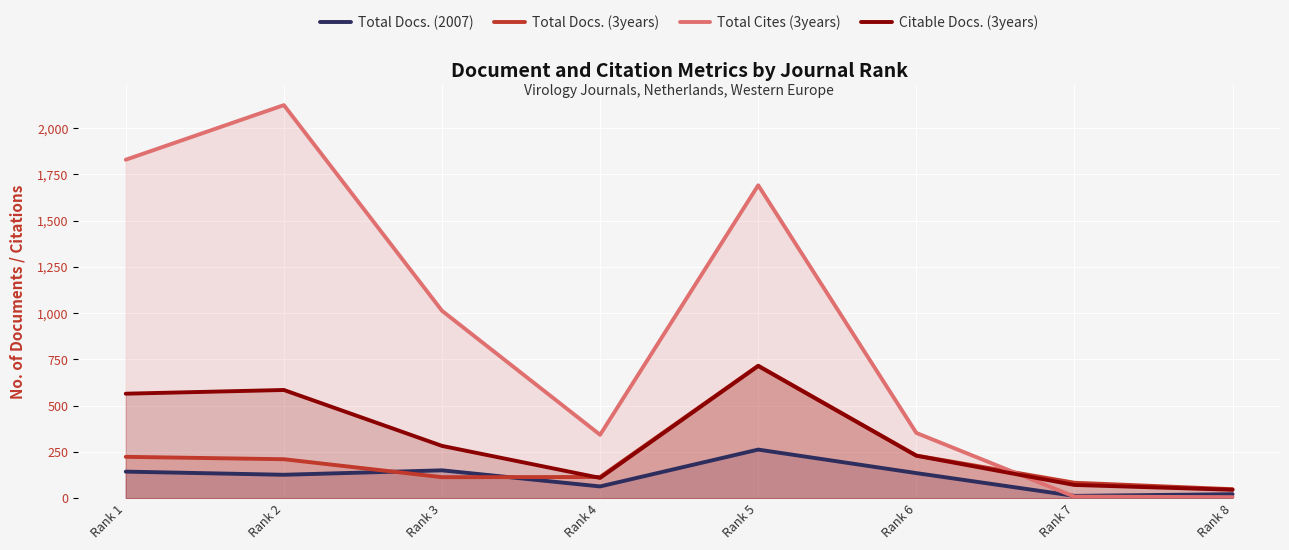

What is the total value across all series at Rank 7?

178